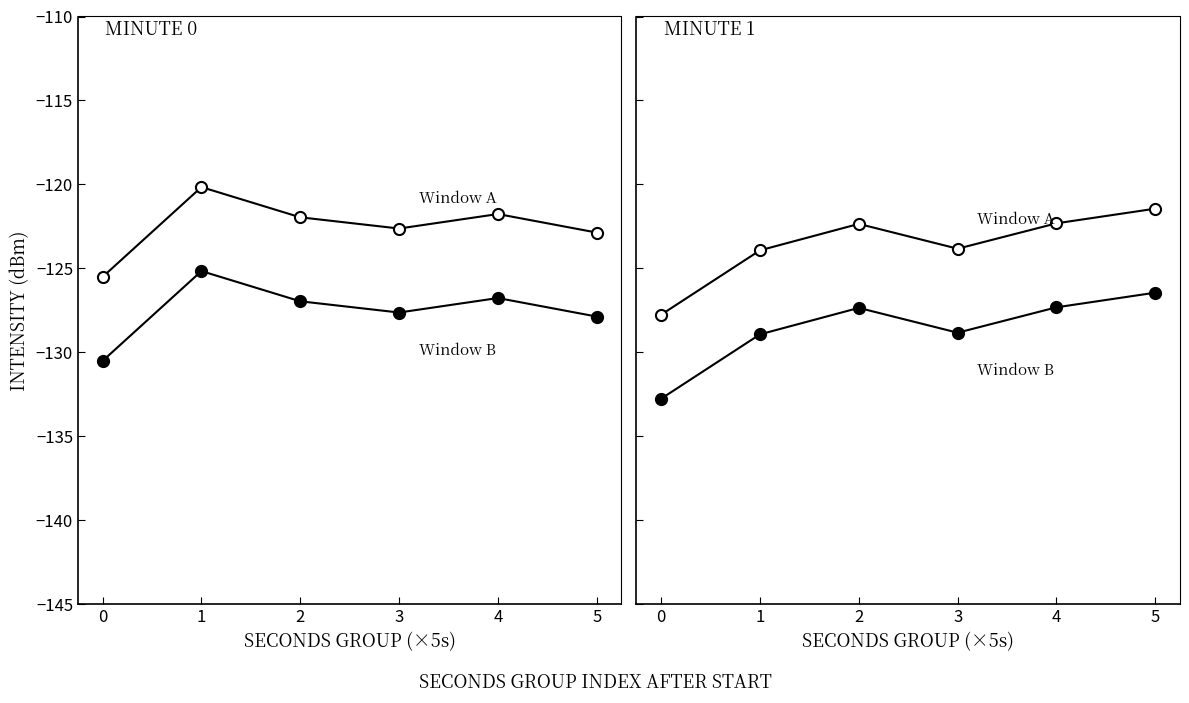

What is the total value across all series at 0?

-516.5